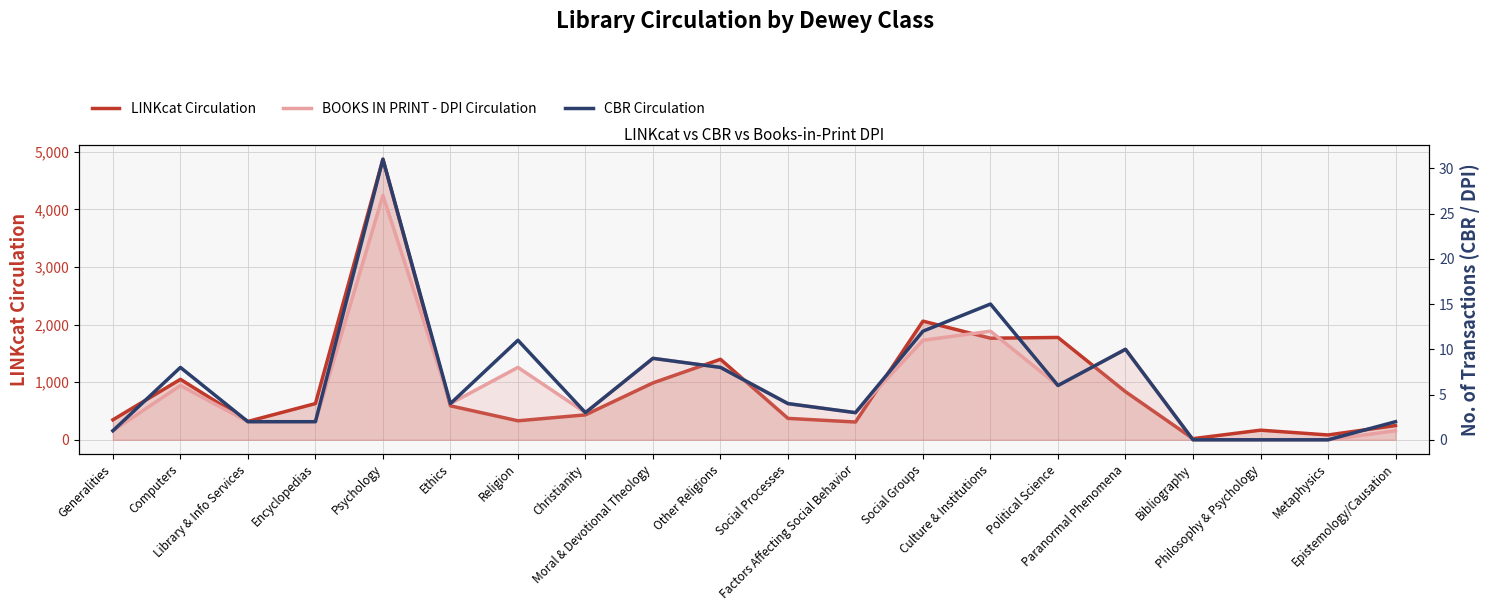

Is it true that LINKcat Circulation equals 224 at Religion?

False